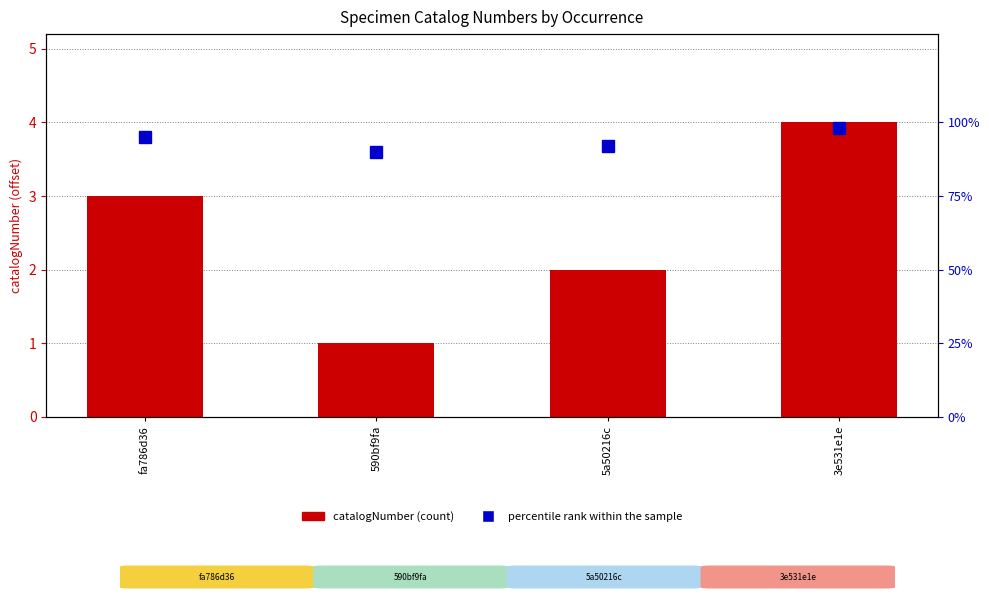

Are the bars horizontal?

No